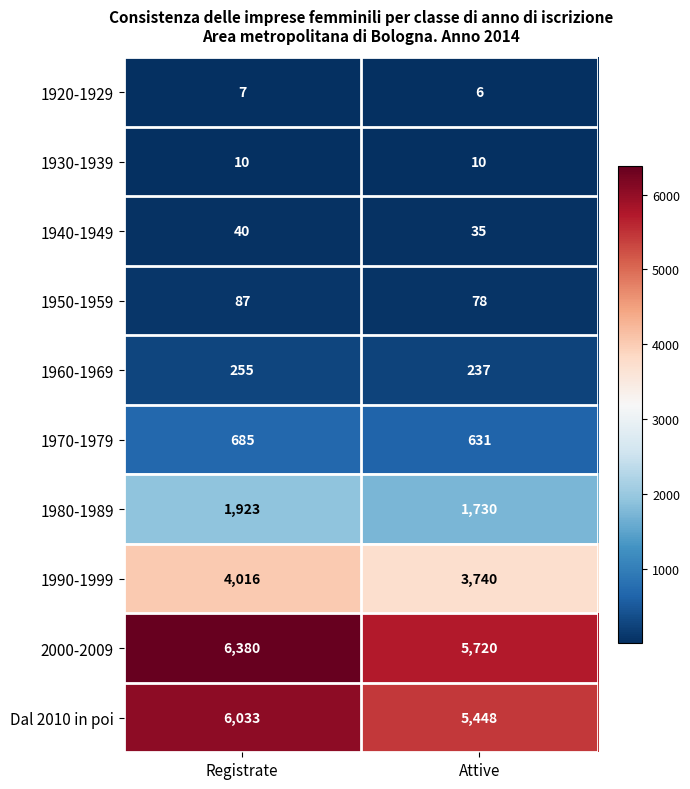

What is the smallest value displayed?

6